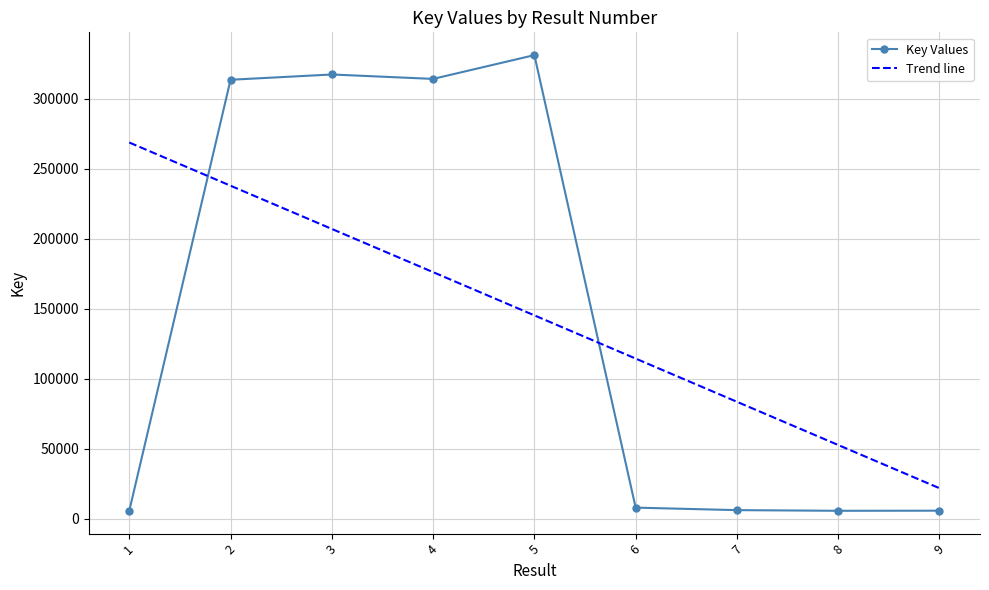

List the labels in order of value, smallest first.

8, 1, 9, 7, 6, 2, 4, 3, 5